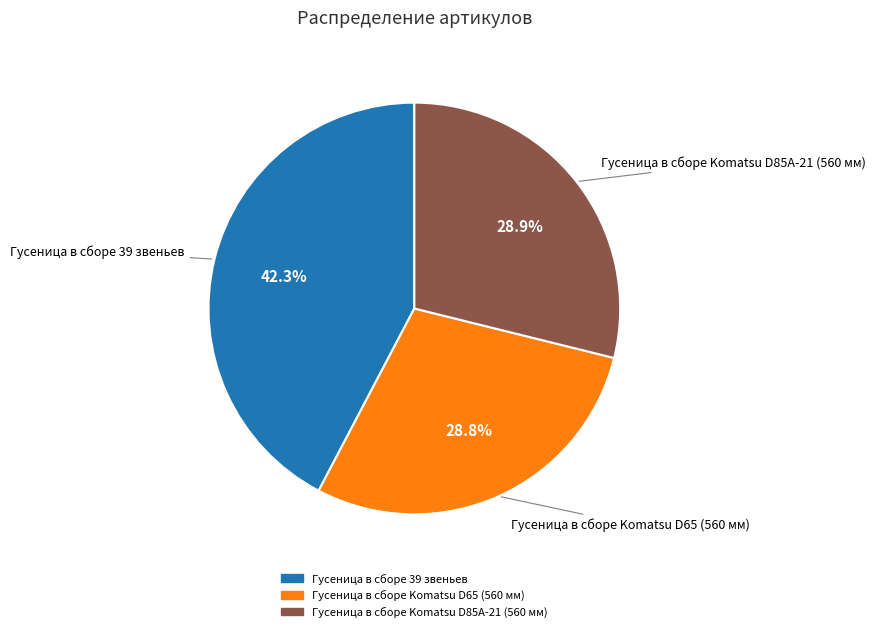

What is the ratio of the value at Гусеница в сборе 39 звеньев to the value at Гусеница в сборе Komatsu D65 (560 мм)?

1.5